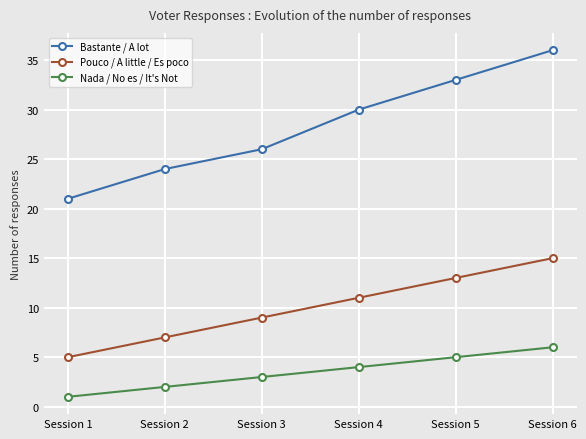

How many Bastante / A lot values are between 24 and 33?

4